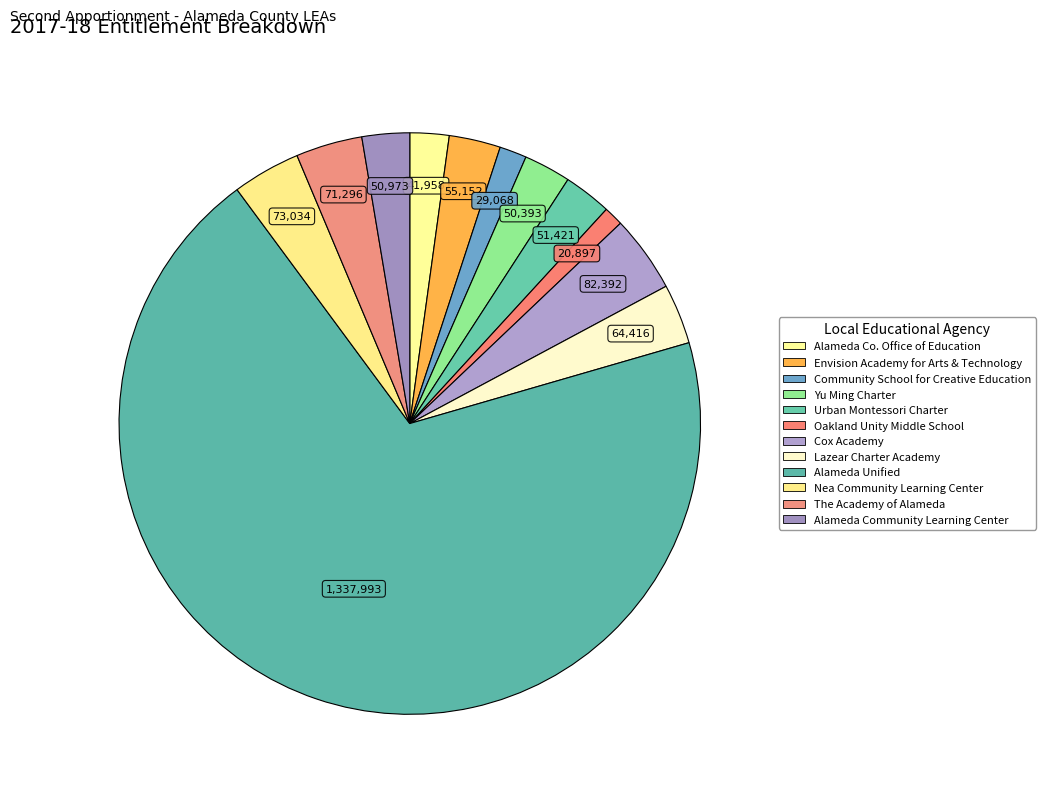

Which category has the smallest portion of the pie?

Oakland Unity Middle School